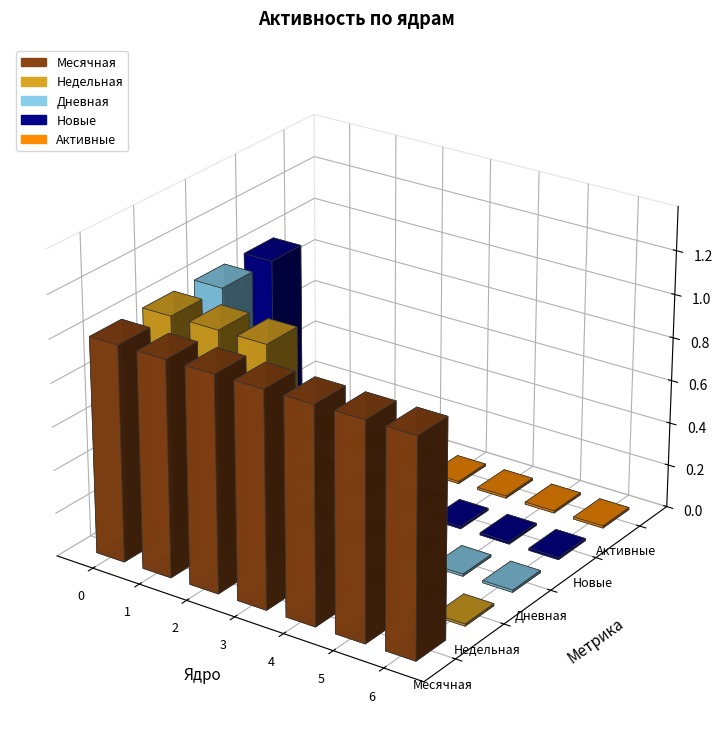

Are the bars horizontal?

No